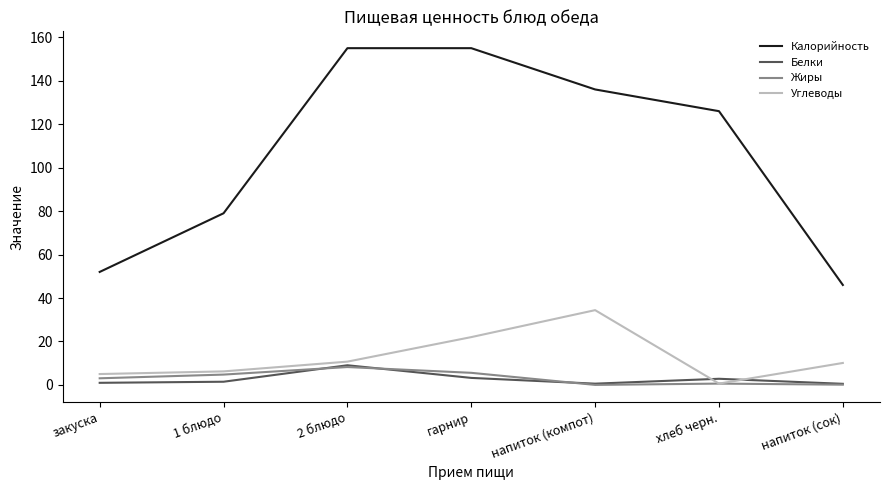

Where is Углеводы nearest to the value 17?

гарнир